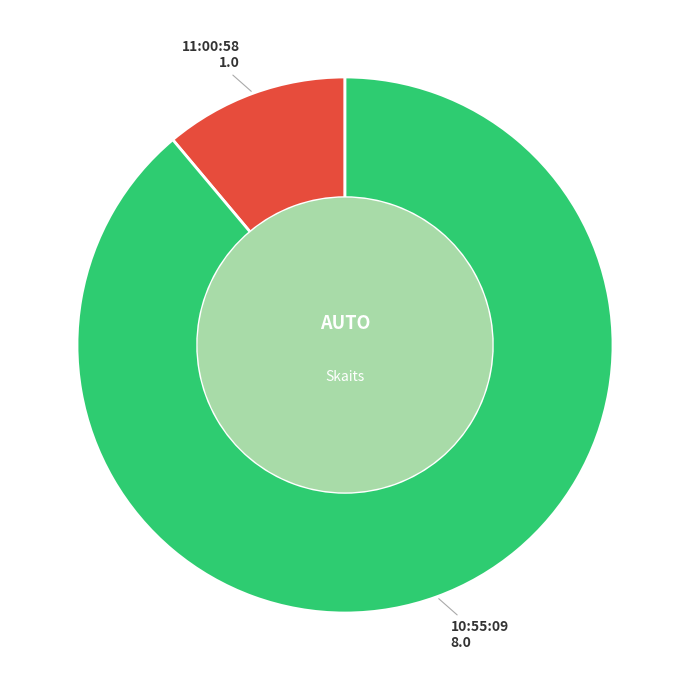

Which category has the smallest portion of the pie?

11:00:58